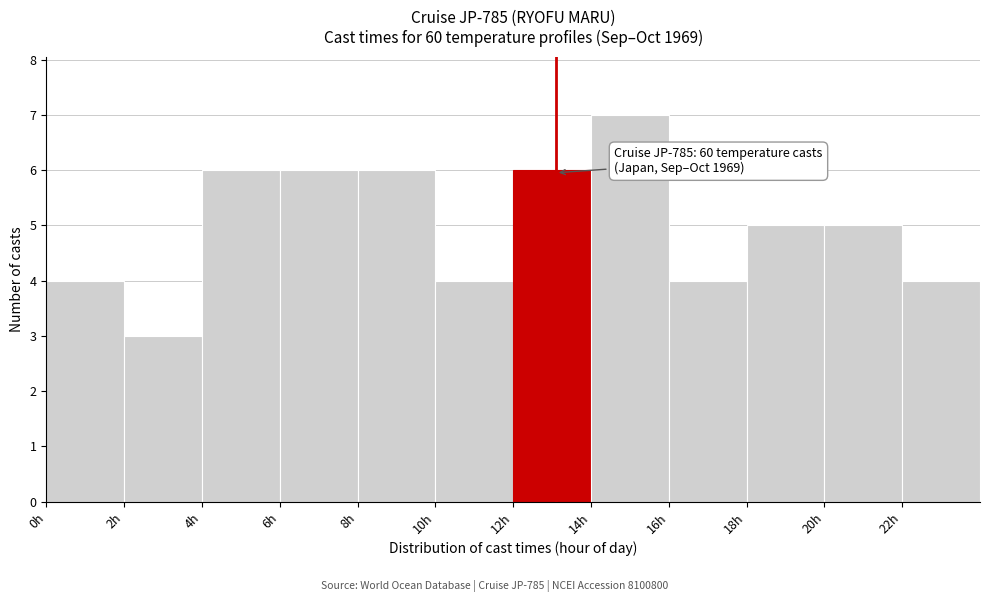

Which range on the x-axis has the tallest bar?

14 to 16